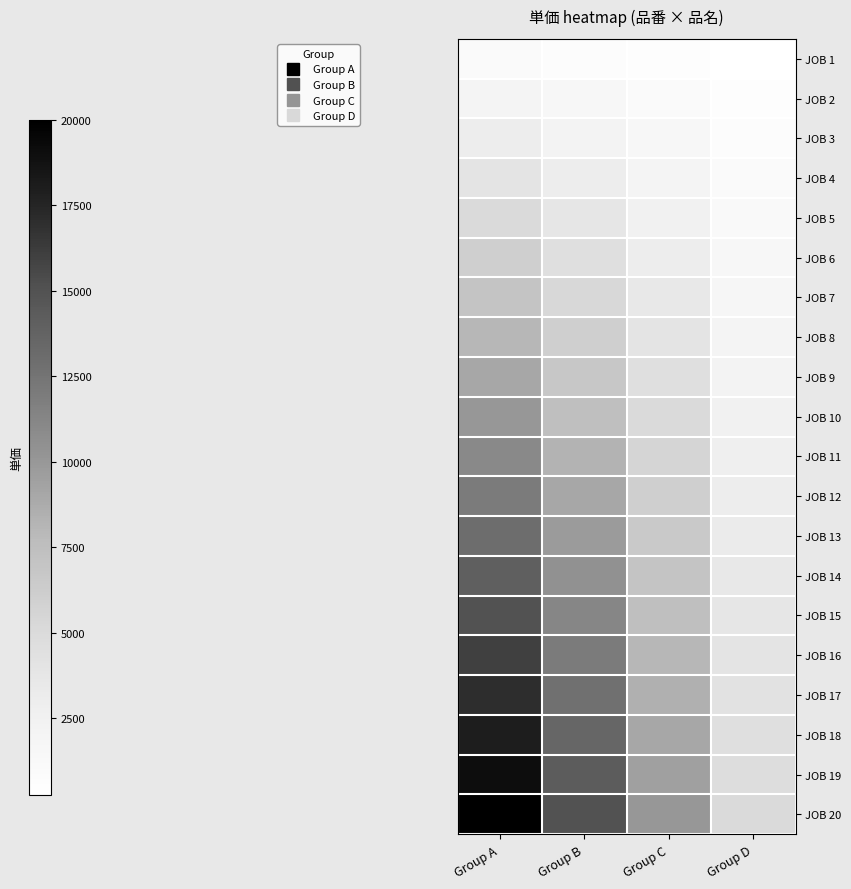

How many distinct data groups are displayed?

20